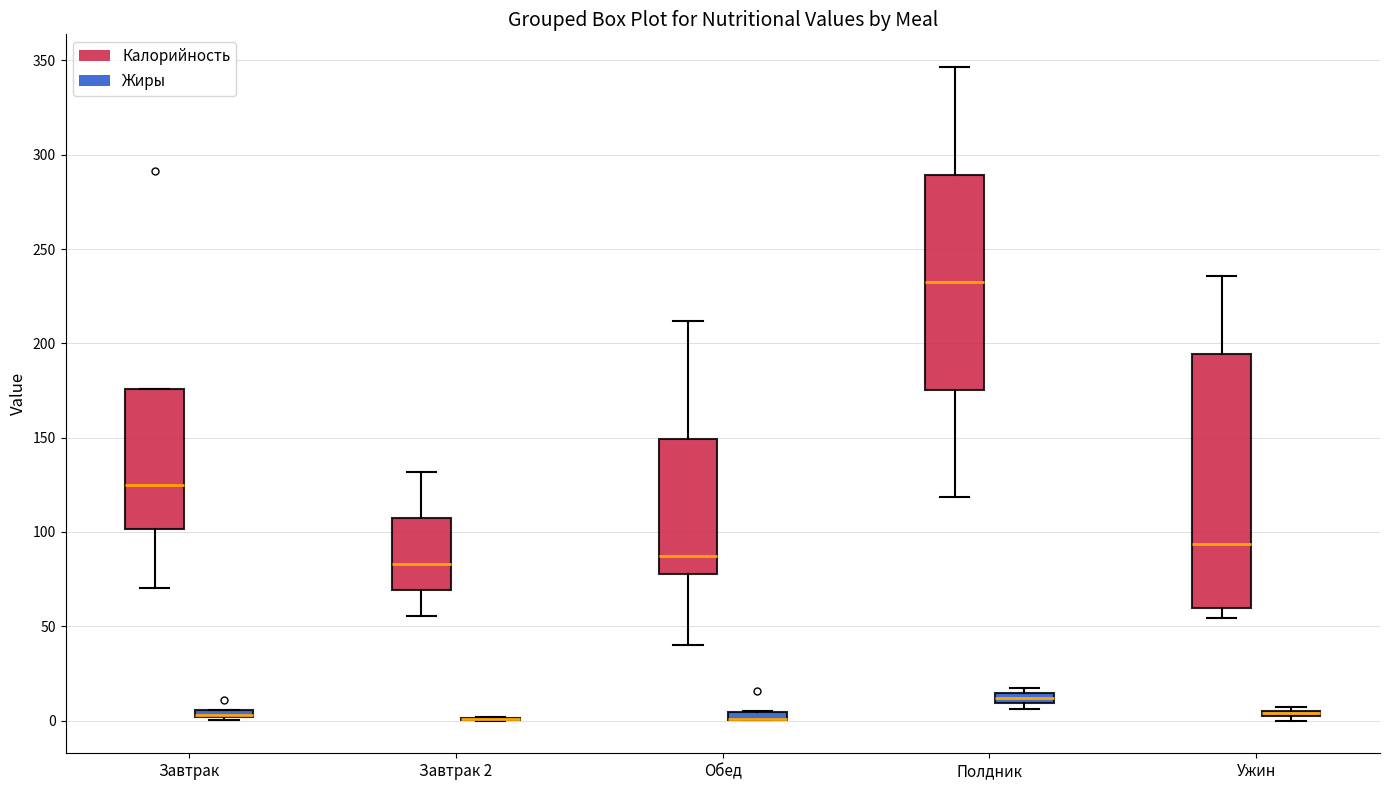

Where is the lower edge of the box for Завтрак (Жиры) on the y-axis? The values are not printed on the chart, so give them approximately, as read against the axis.

0